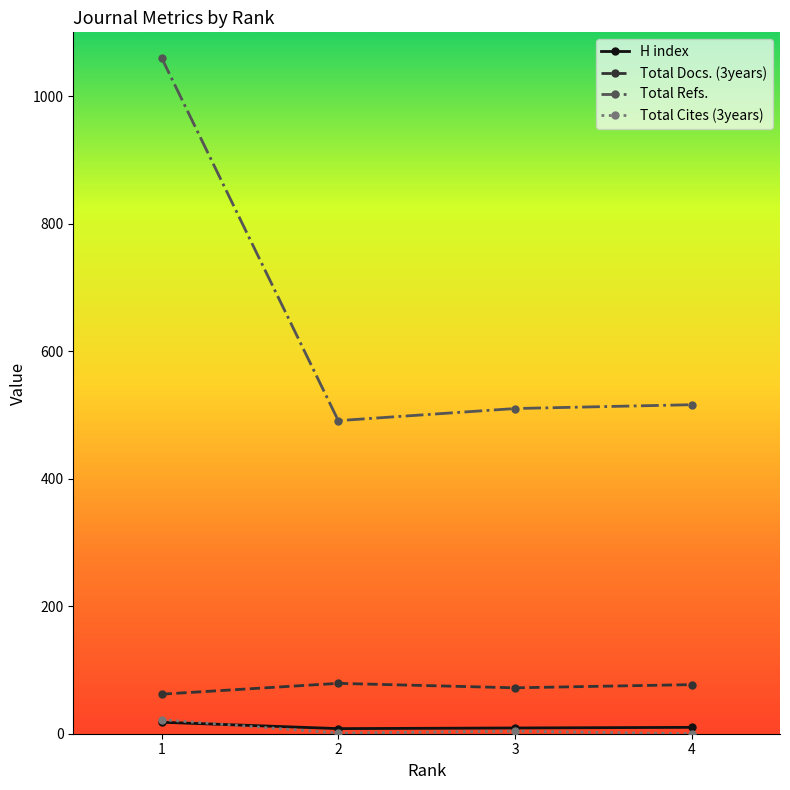

True or false: H index has more than 1 points higher than both neighbors.

False